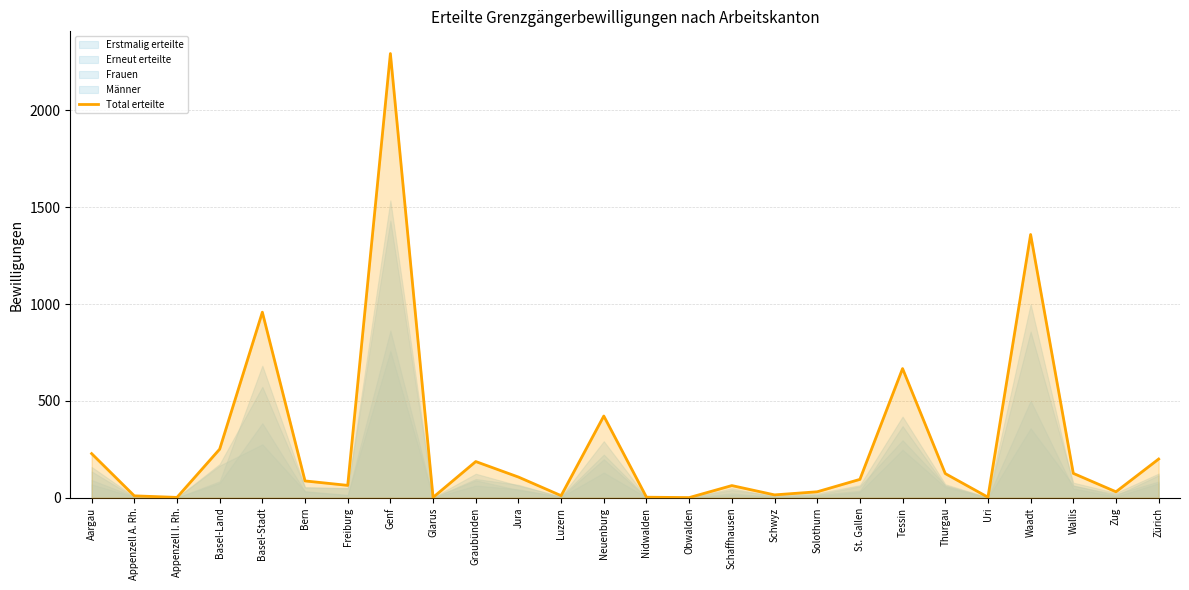

Reading left to right, list all the values displayed in this chart.

Aargau=228	Appenzell A. Rh.=10	Appenzell I. Rh.=2	Basel-Land=251	Basel-Stadt=958	Bern=87	Freiburg=64	Genf=2293	Glarus=2	Graubünden=187	Jura=107	Luzern=11	Neuenburg=422	Nidwalden=3	Obwalden=1	Schaffhausen=63	Schwyz=15	Solothurn=31	St. Gallen=95	Tessin=667	Thurgau=125	Uri=3	Waadt=1359	Wallis=126	Zug=31	Zürich=200